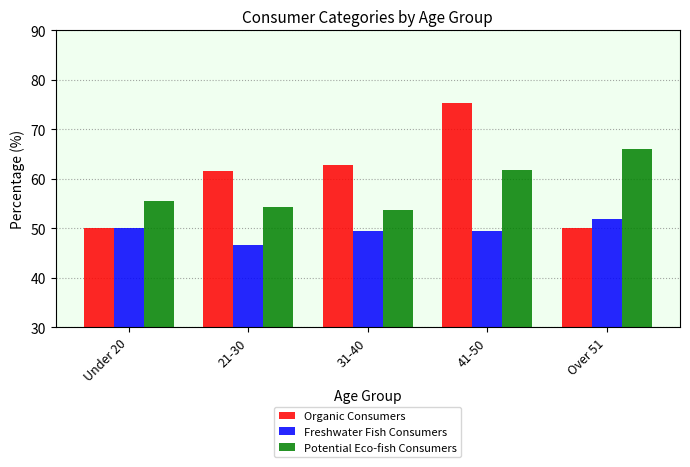

The Freshwater Fish Consumers series shows 51.8 at Over 51. True or false?

True